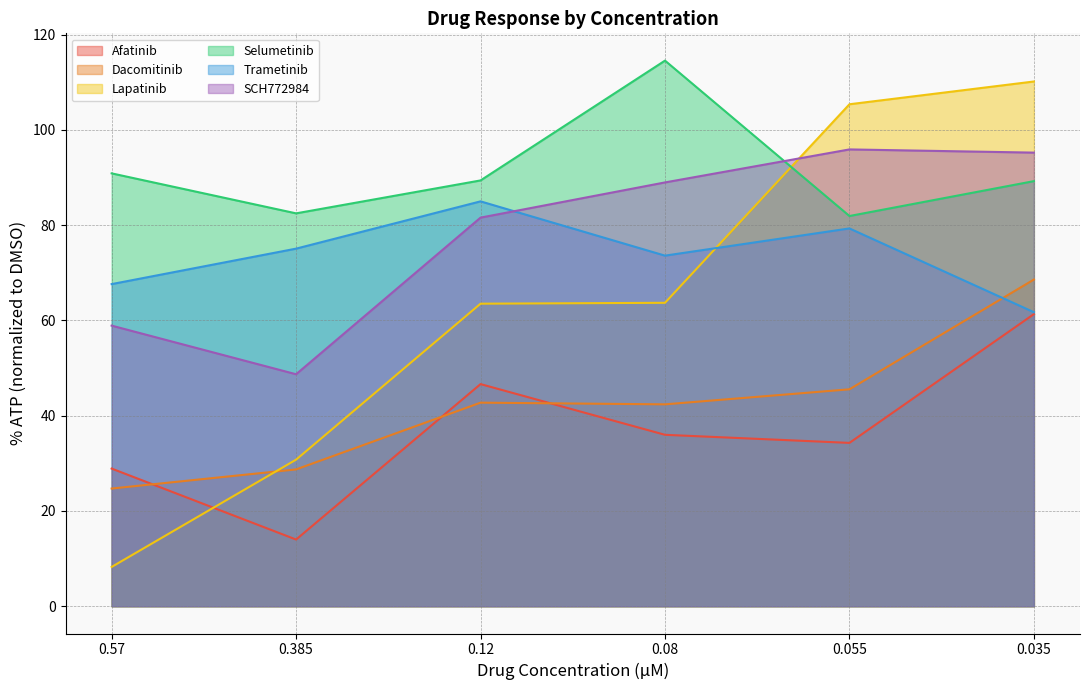

Rank the categories by Selumetinib value from highest to lowest.

0.08, 0.57, 0.12, 0.035, 0.385, 0.055